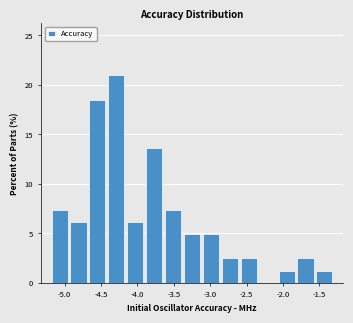

Over which range of the x-axis is the bar tallest?

-4.42 to -4.16